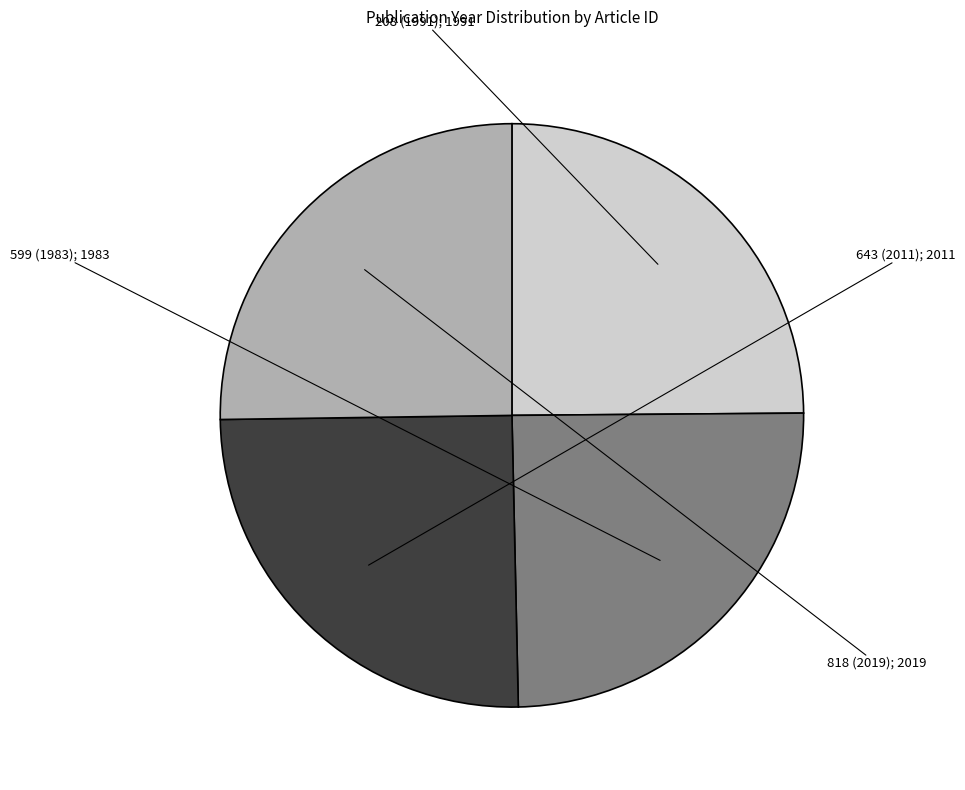

Does any single category account for the majority?

No